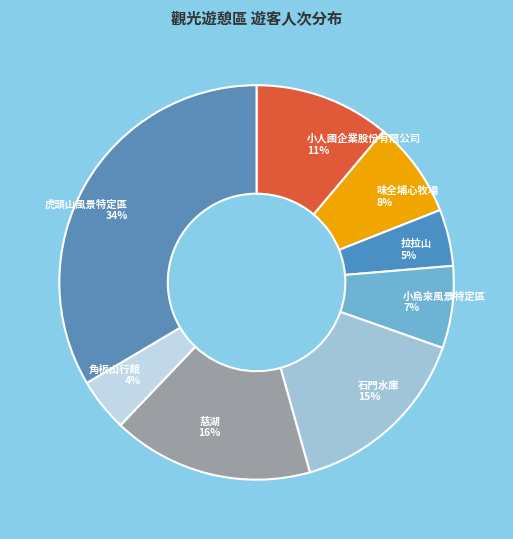

What percentage is the 味全埔心牧場 slice, to the nearest percent?

8%